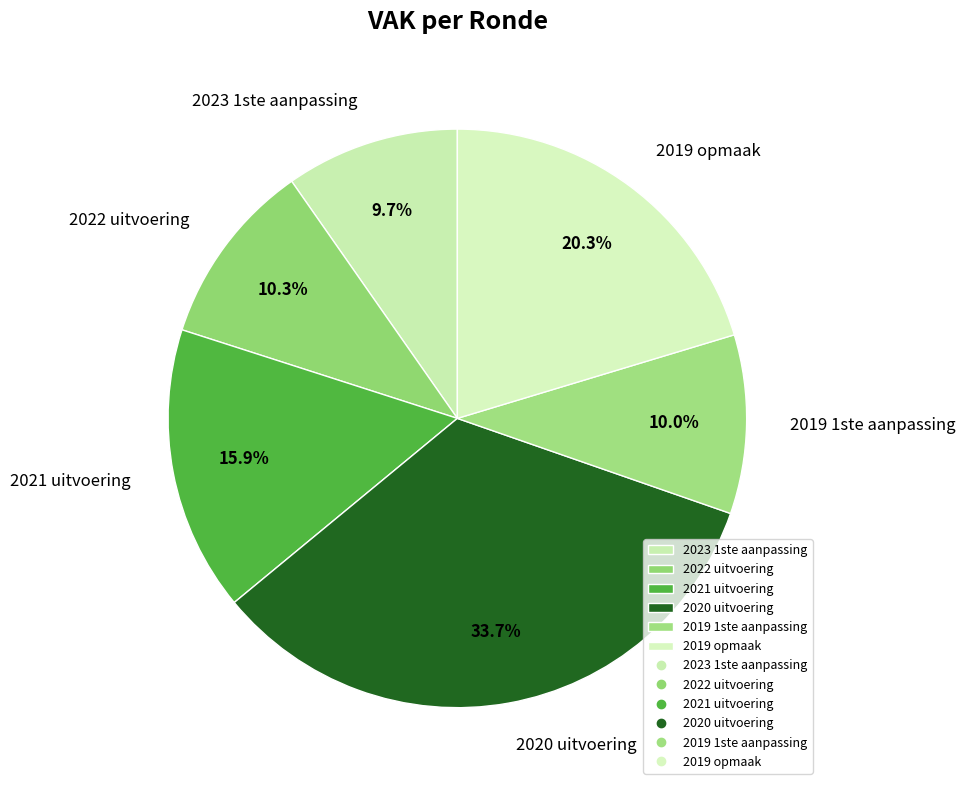

Combined, do 2020 uitvoering and 2022 uitvoering account for over 50%?

No